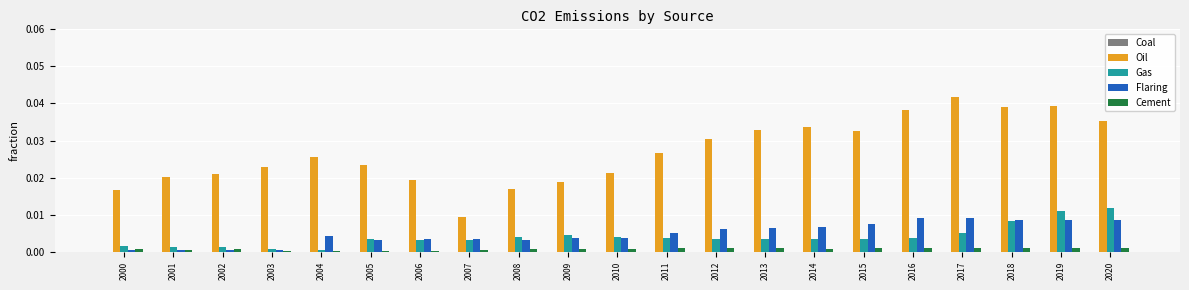

Rank the series at 2015 from highest to lowest value.

Oil, Flaring, Gas, Cement